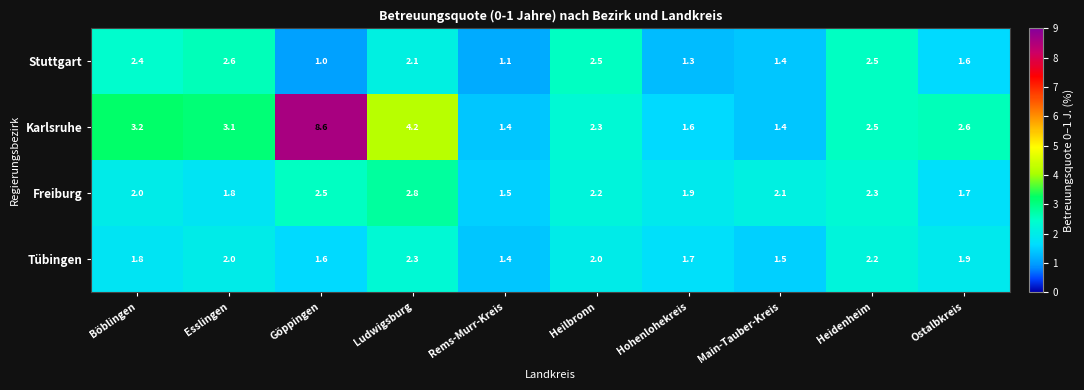

What is the highest value of the Karlsruhe series?

8.6